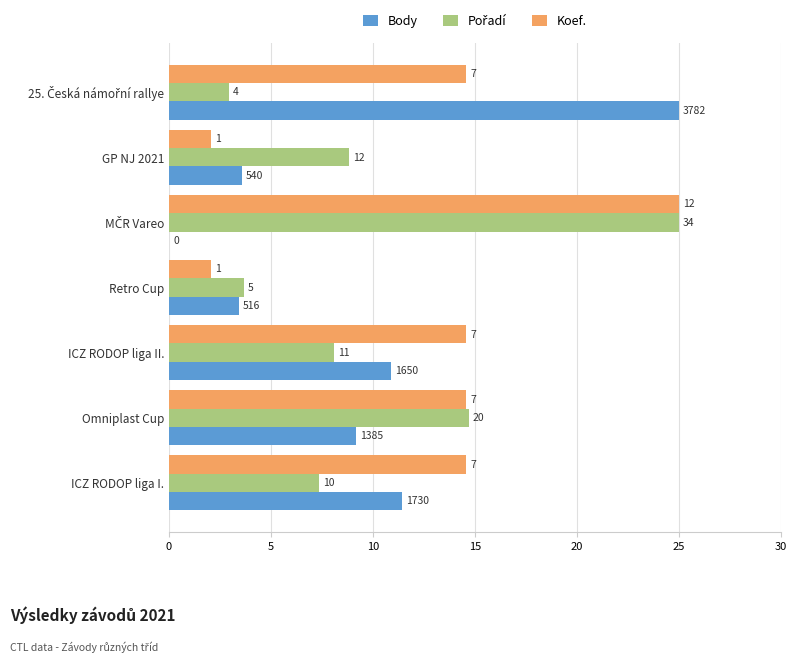

List the series in order of their overall mean, highest first.

Koef., Pořadí, Body